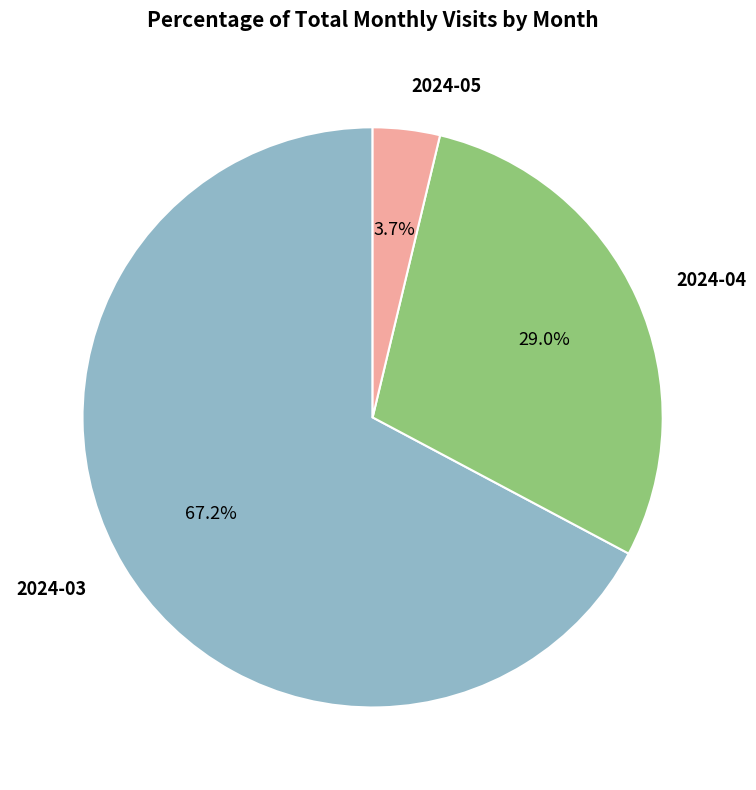

Is there a majority slice in this chart?

Yes